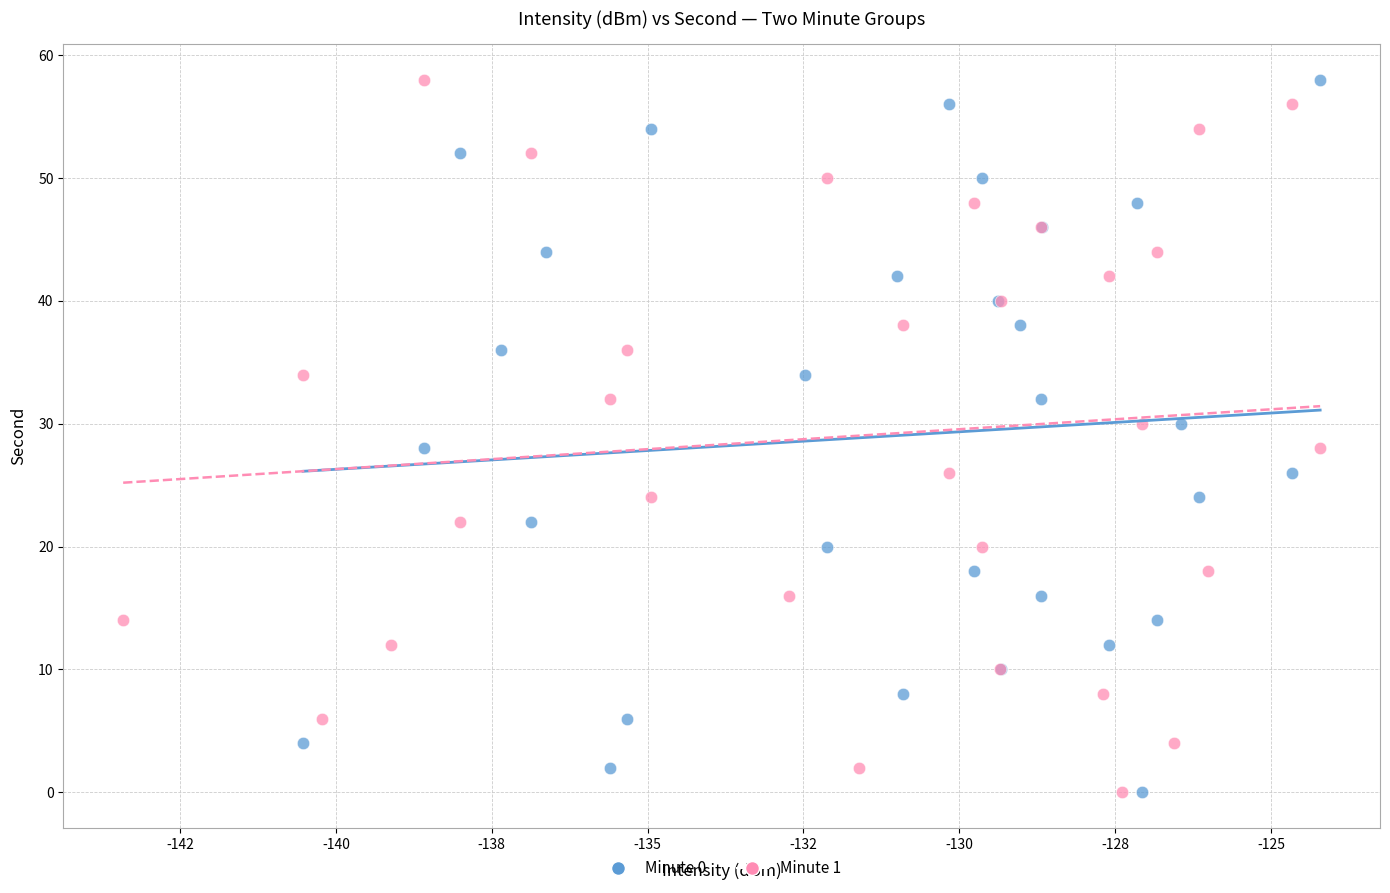

What are all the series names shown in the legend?

Minute 0, Minute 1